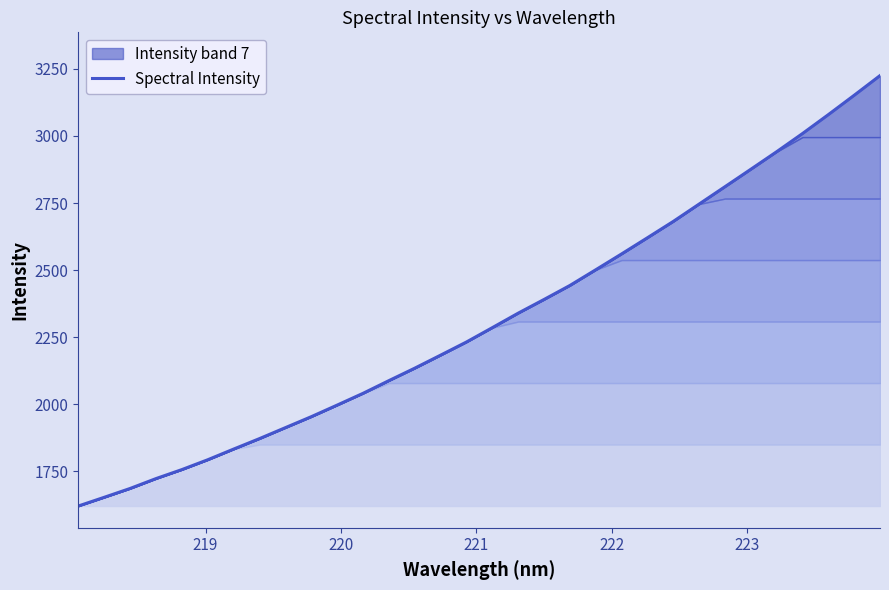

How many lines are shown in the chart?

1